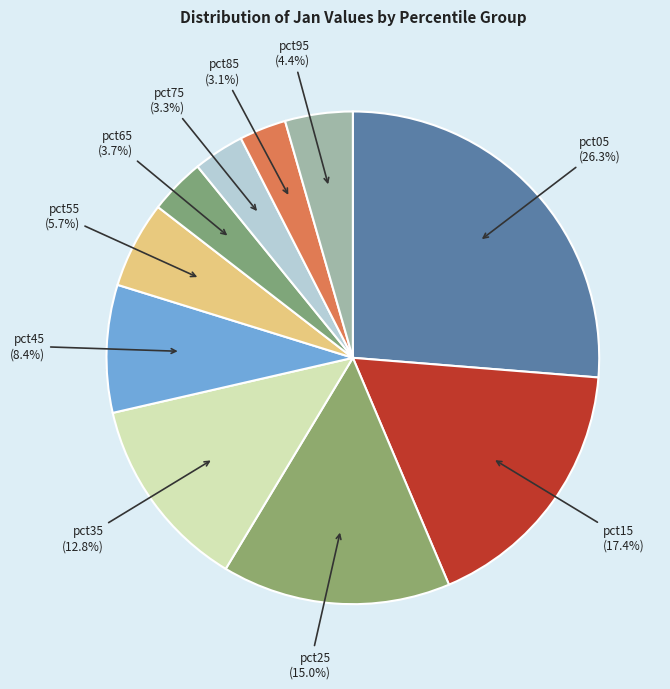

Count the number of slices in the pie.

10